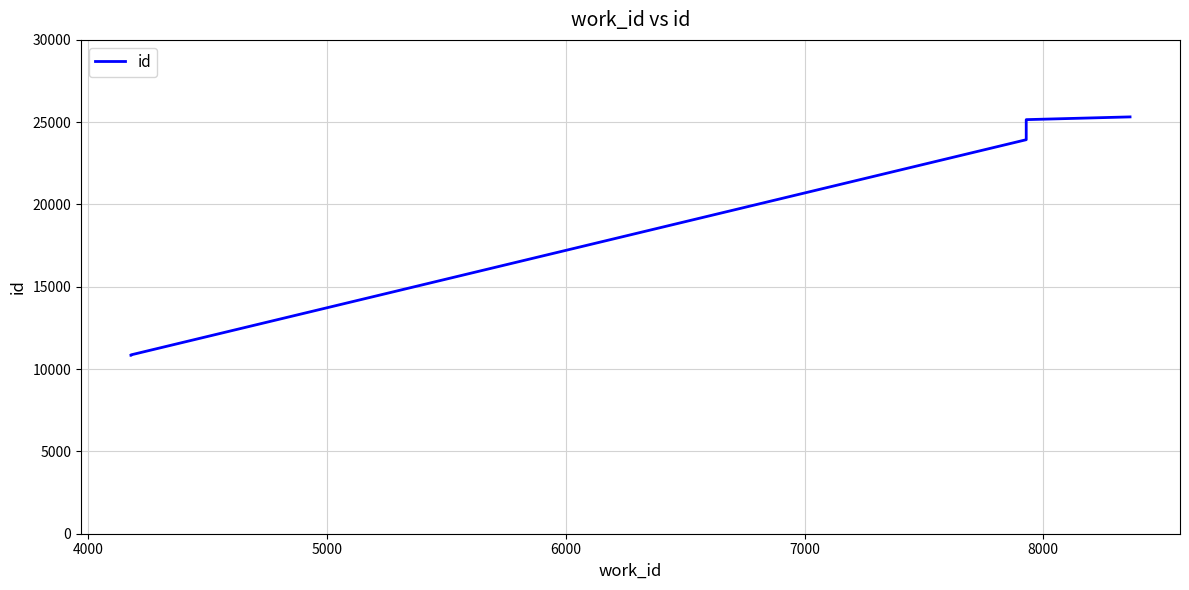

Does the chart have visible grid lines?

Yes